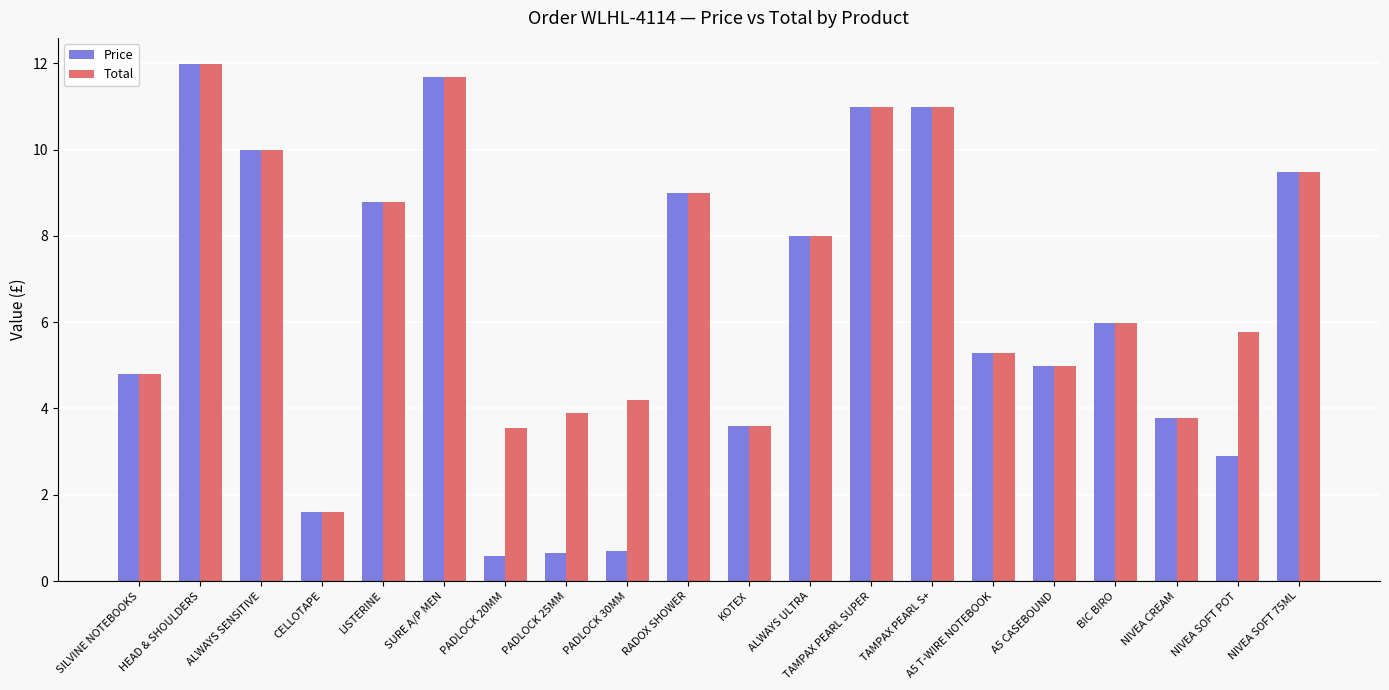

Which series has the largest range (max minus min)?

Price